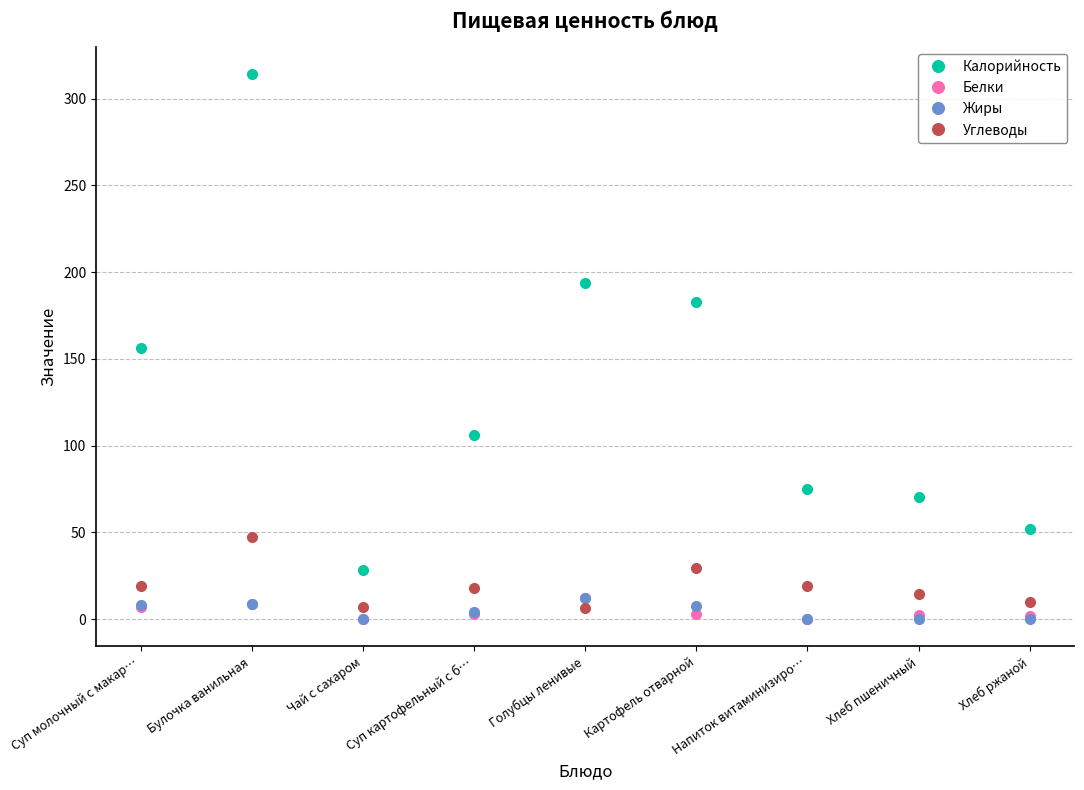

Where do Углеводы and Белки first cross each other?

Суп картофельный с б… and Голубцы ленивые